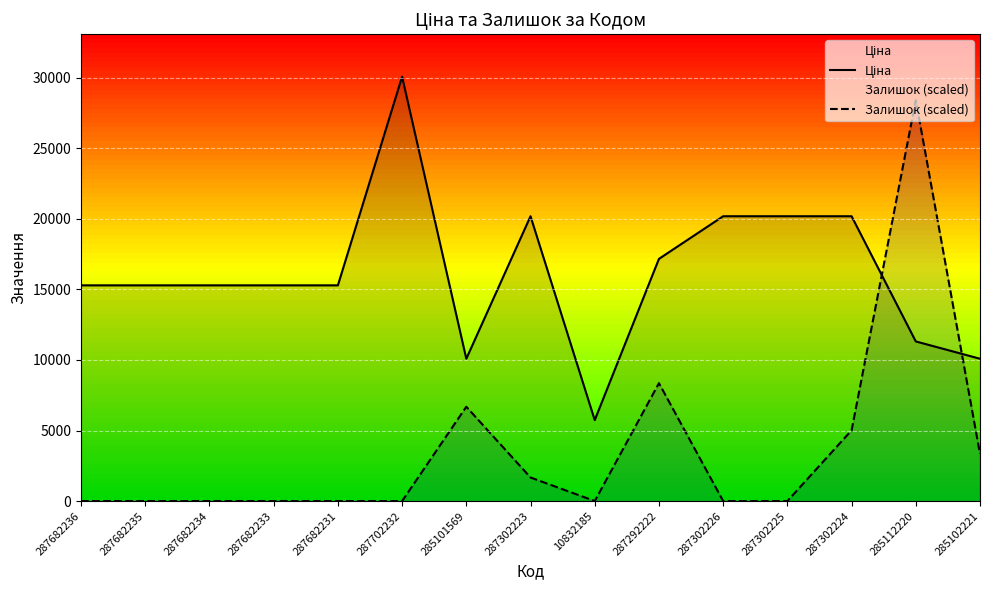

Is the value of Ціна at 287302225 greater than the value of Залишок (scaled) at 287682231?

Yes